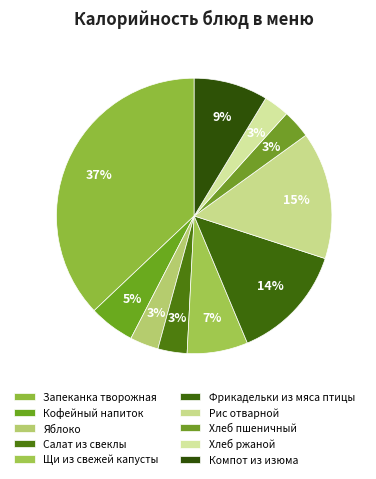

Count the number of slices in the pie.

10